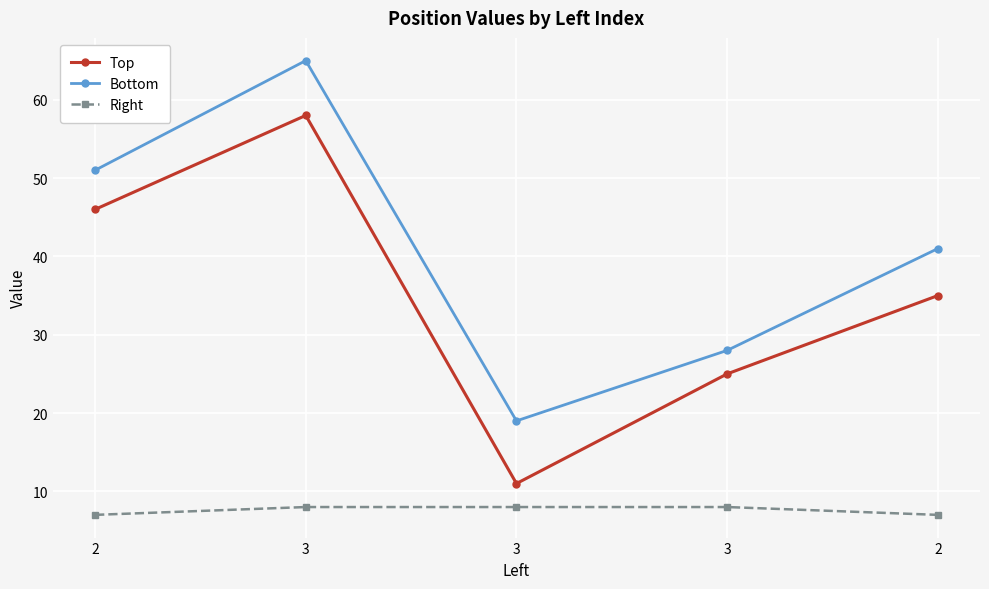

Is this an area chart (filled region under the line)?

No